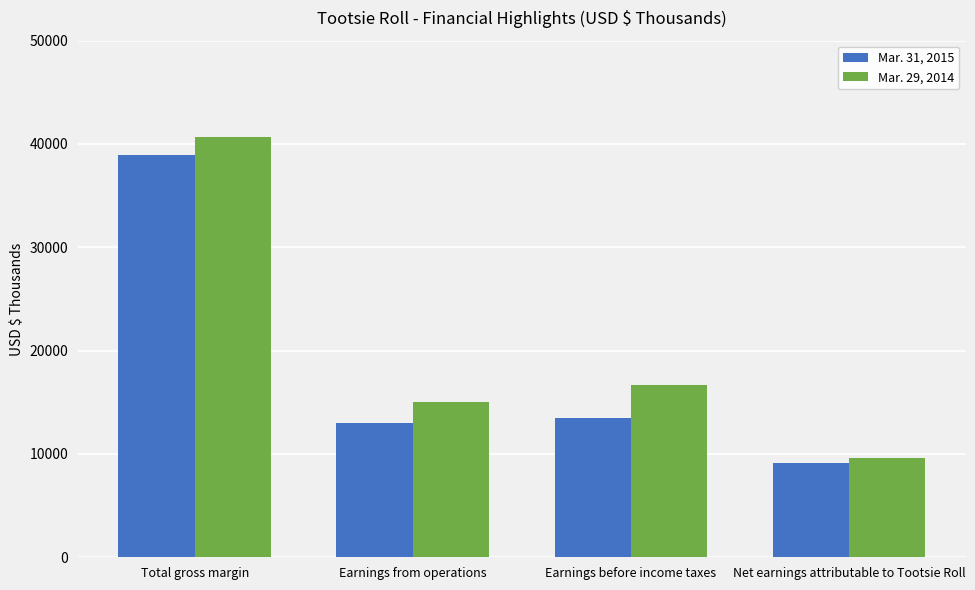

At which label does Mar. 31, 2015 first exceed 13437?

Total gross margin